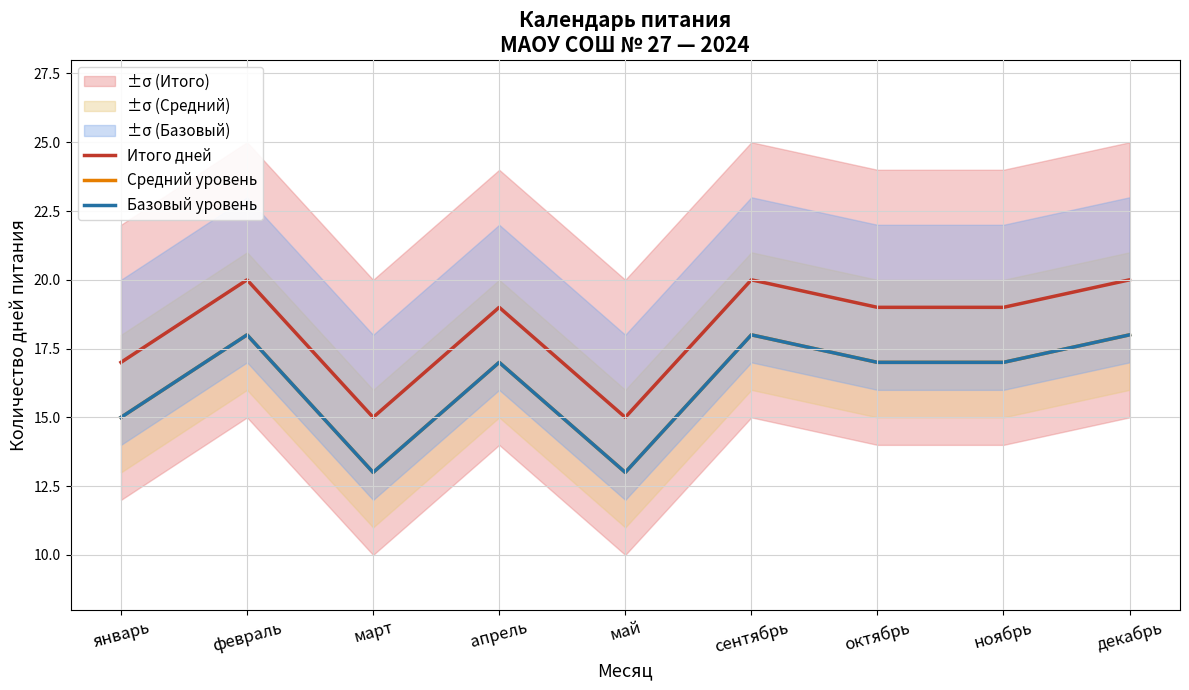

Reading left to right, list all the values displayed in this chart.

Итого дней: 17	20	15	19	15	20	19	19	20
Средний уровень: 15	18	13	17	13	18	17	17	18
Базовый уровень: 15	18	13	17	13	18	17	17	18